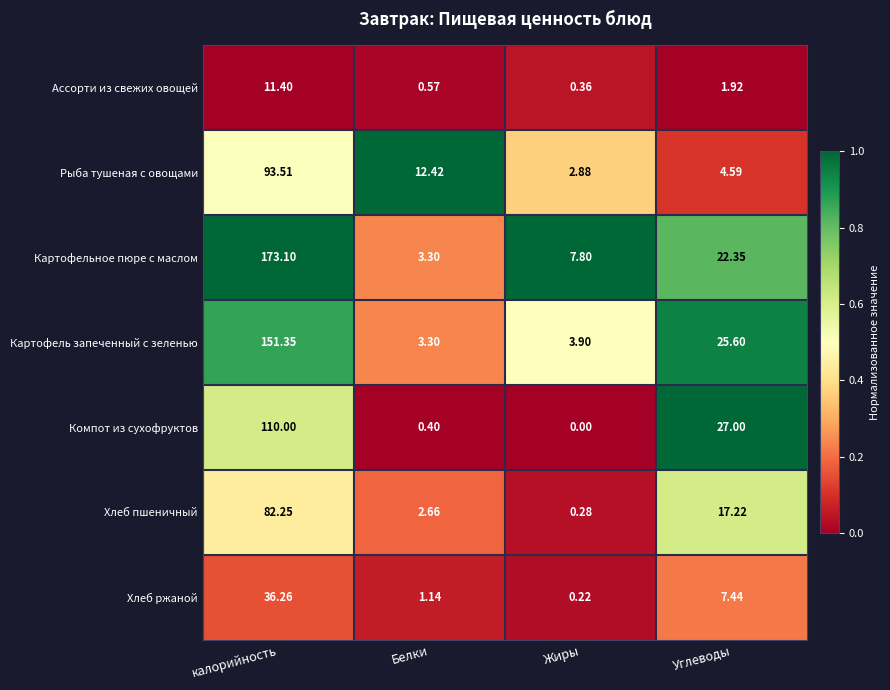

At which label does Рыба тушеная с овощами first exceed 12?

калорийность